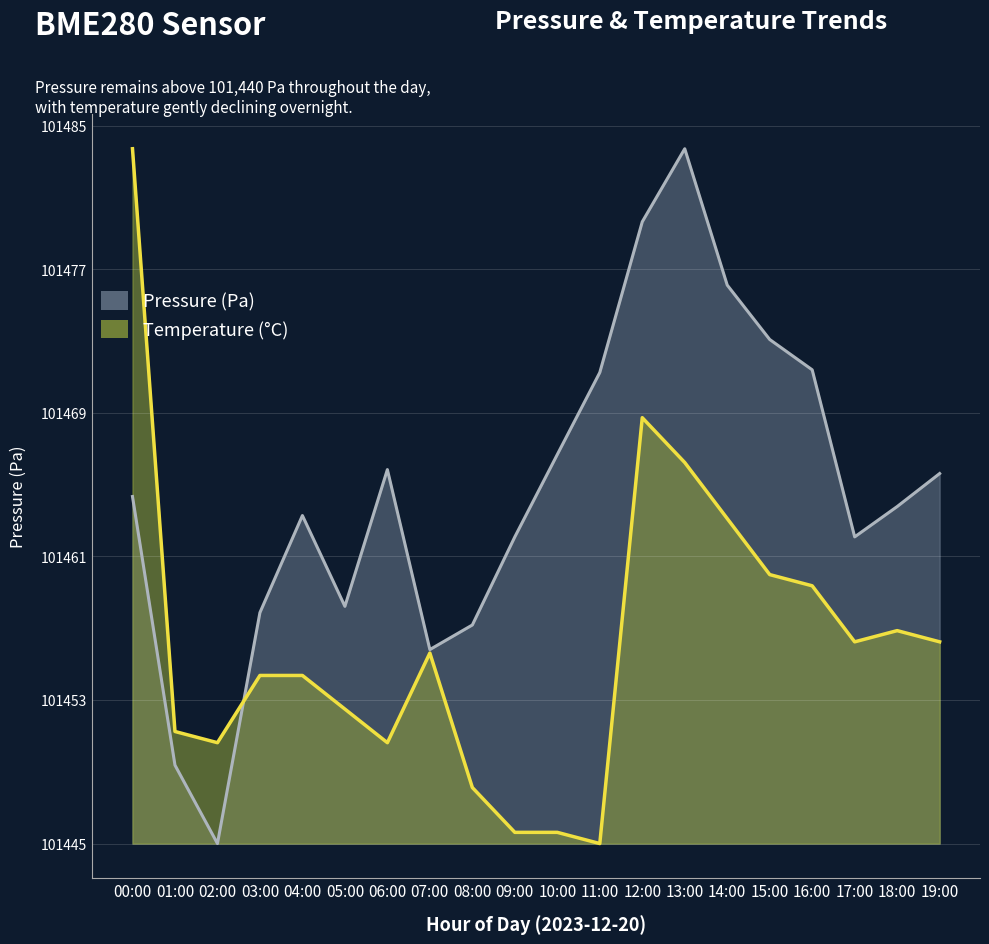

At which label does pressure reach its peak?

13:00